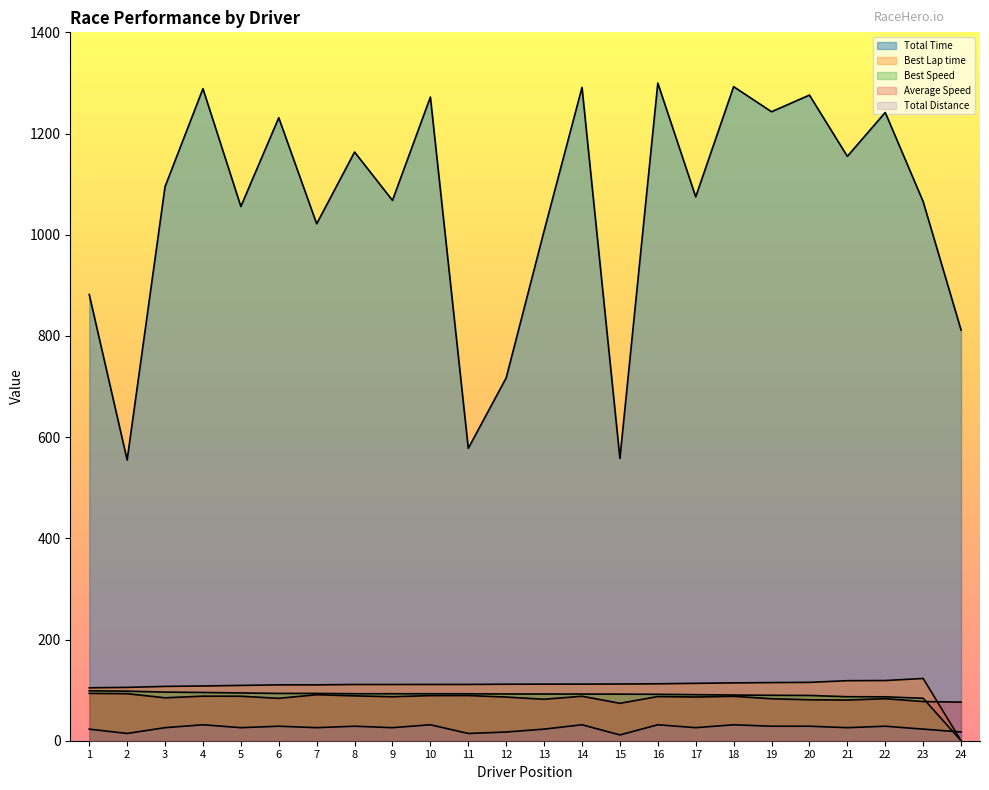

What is the sum of all Best Lap time values?

2578.6